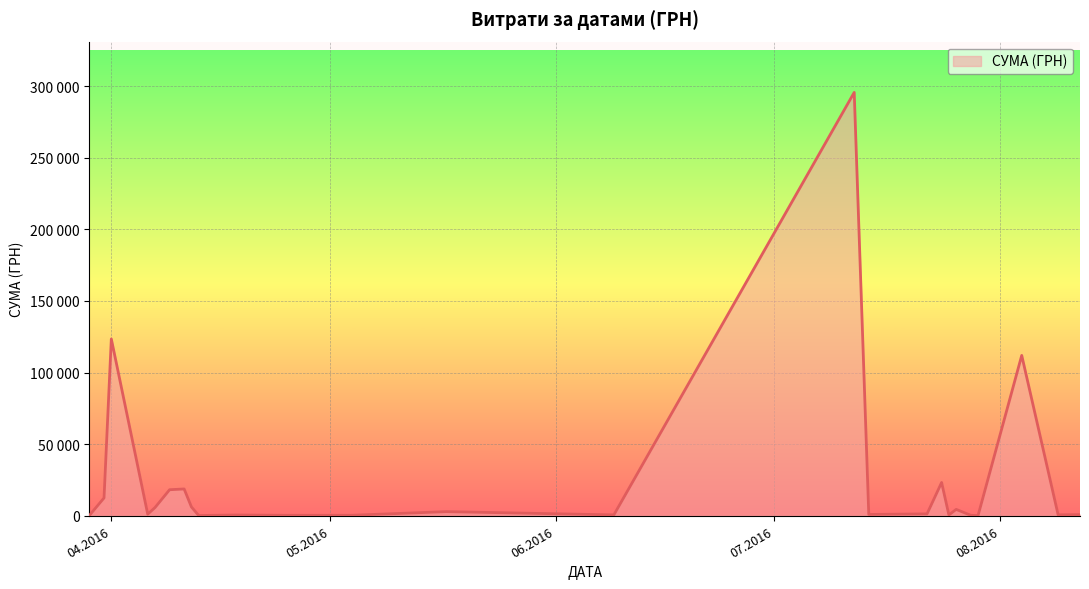

Is this an area chart (filled region under the line)?

Yes